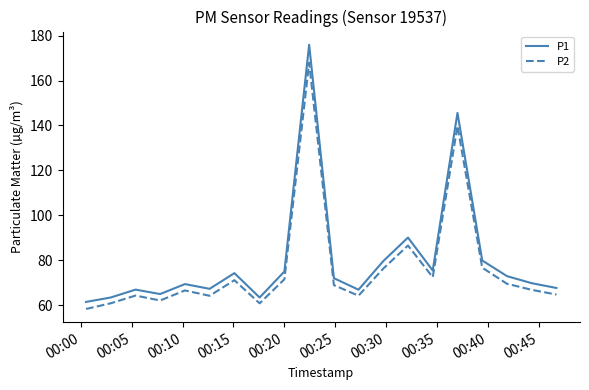

True or false: P1 and P2 intersect in this chart.

False